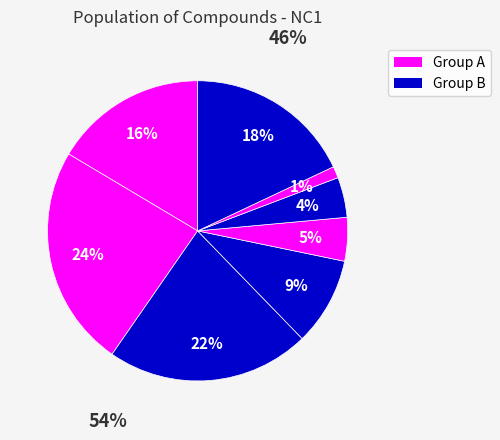

To the nearest percent, what is the average slice percentage?

12%